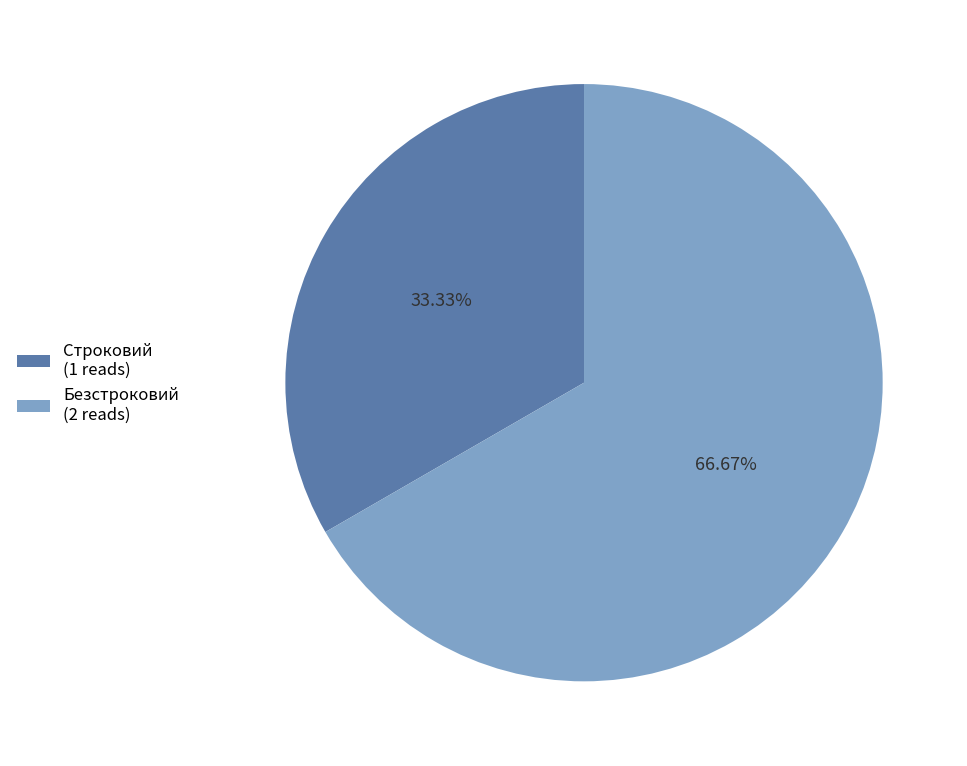

To the nearest percent, what is the combined percentage of Безстроковий and Строковий?

100%